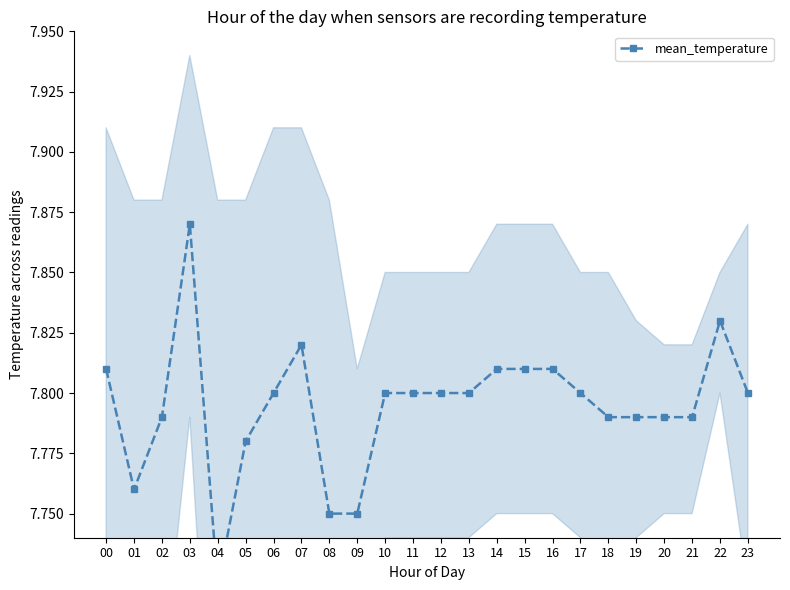

Rank the categories by value from lowest to highest.

04, 08, 09, 01, 05, 02, 18, 19, 20, 21, 06, 10, 11, 12, 13, 17, 23, 00, 14, 15, 16, 07, 22, 03